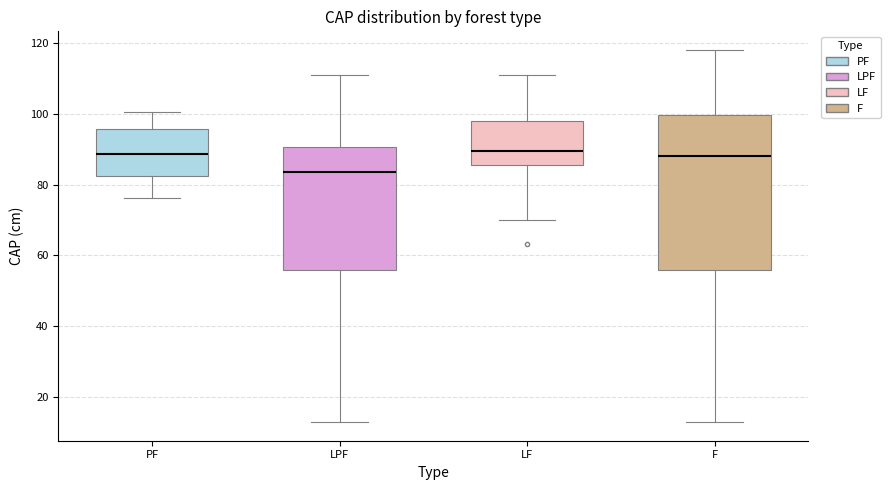

Reading left to right, read every box against the y-axis: the position of its median line, the range the box covers, and the ends of its whiskers. The values are not printed on the chart, so give them approximately, as read against the axis.

PF: median 88, box 82 to 96, whiskers 76 to 100
LPF: median 84, box 56 to 90, whiskers 12 to 112
LF: median 90, box 86 to 98, whiskers 70 to 112
F: median 88, box 56 to 100, whiskers 12 to 118